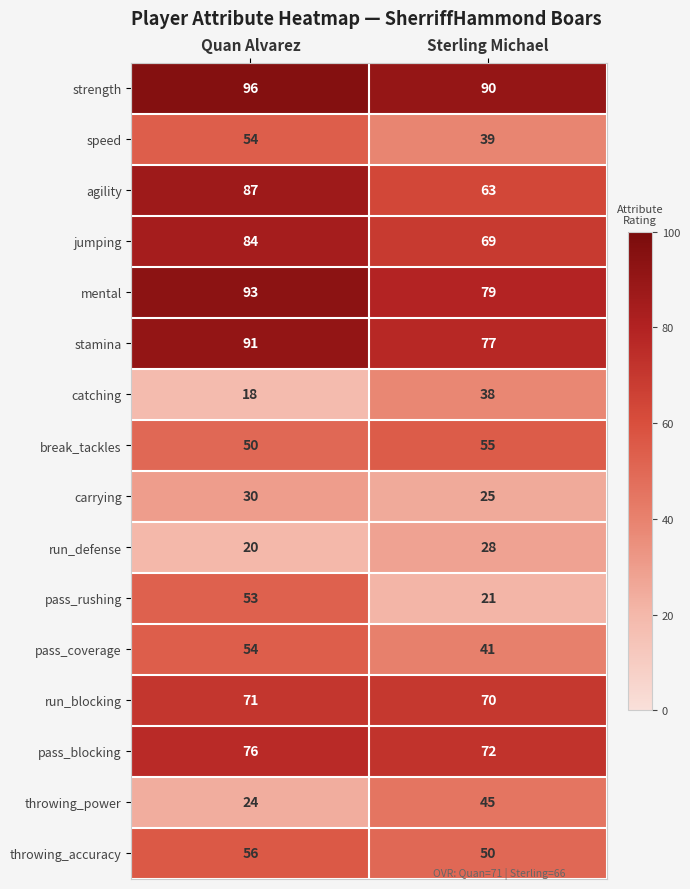

At which label does throwing_accuracy reach its minimum?

Sterling Michael